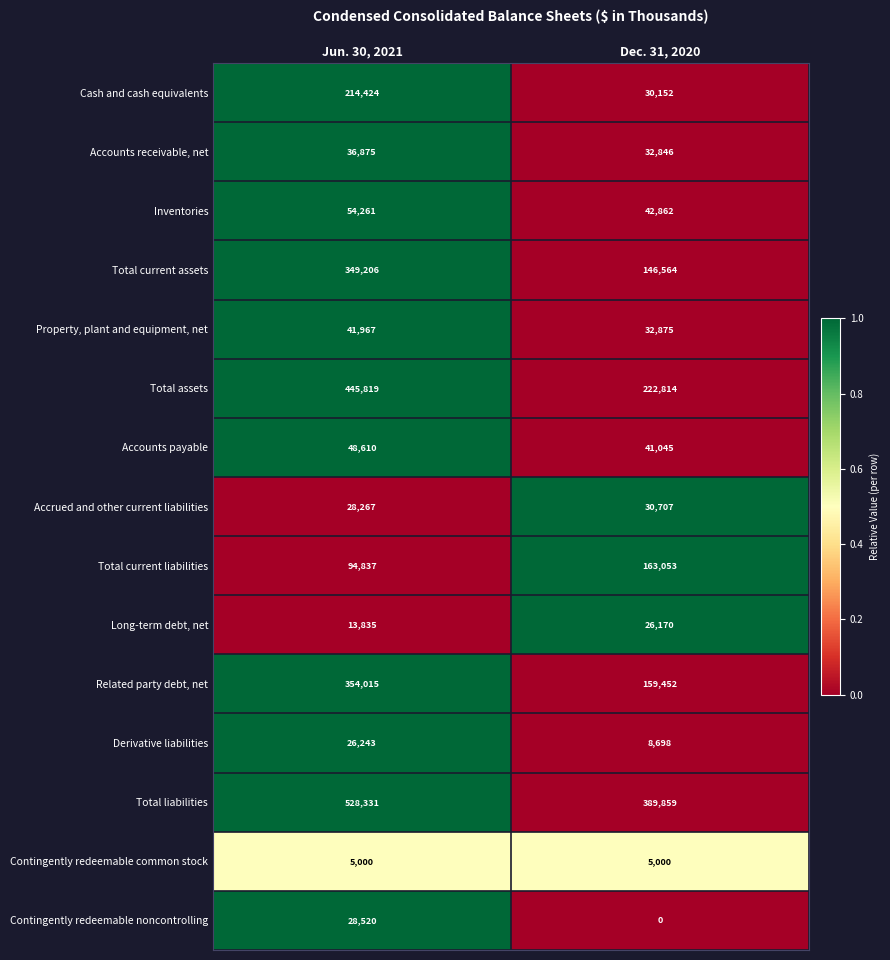

The value of Total current assets at Jun. 30, 2021 is 349206. True or false?

True